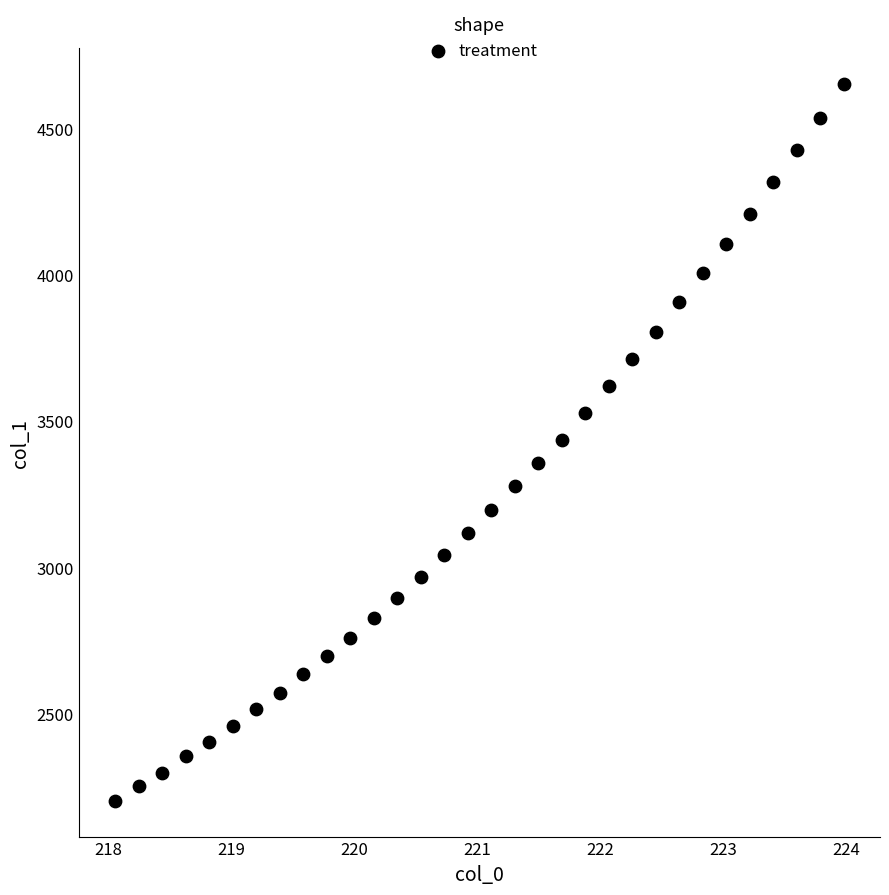

What is the range of X values (max minus min)?

5.9